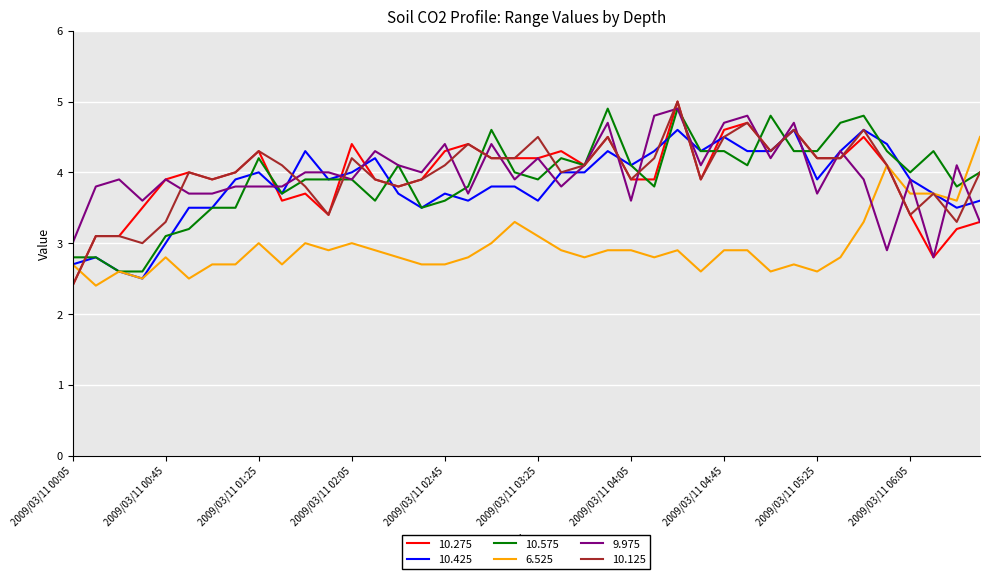

Which series ends up on top after the final intersection of 9.975 and 6.525?

6.525